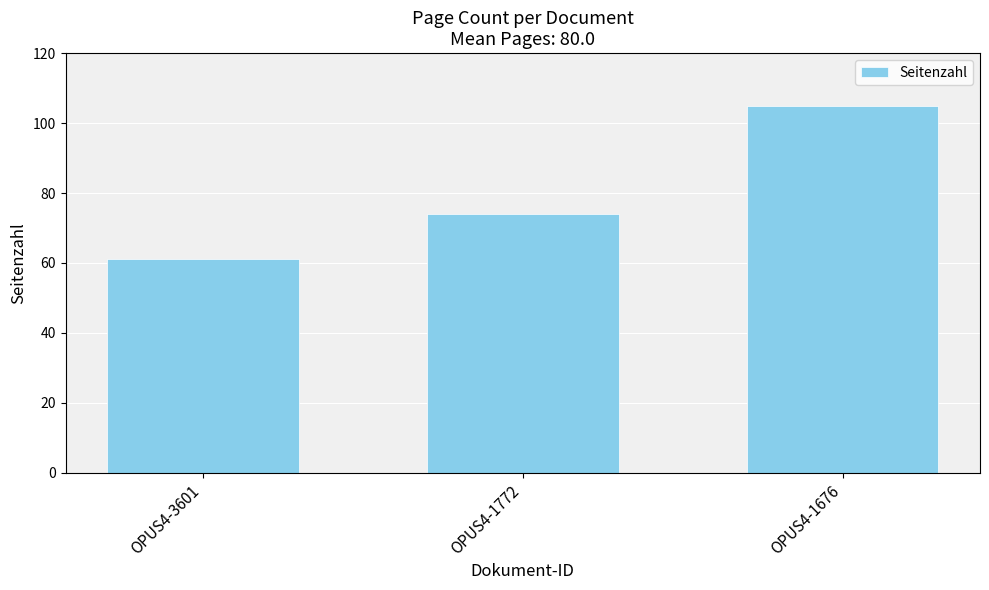

Rank the categories by value from highest to lowest.

OPUS4-1676, OPUS4-1772, OPUS4-3601